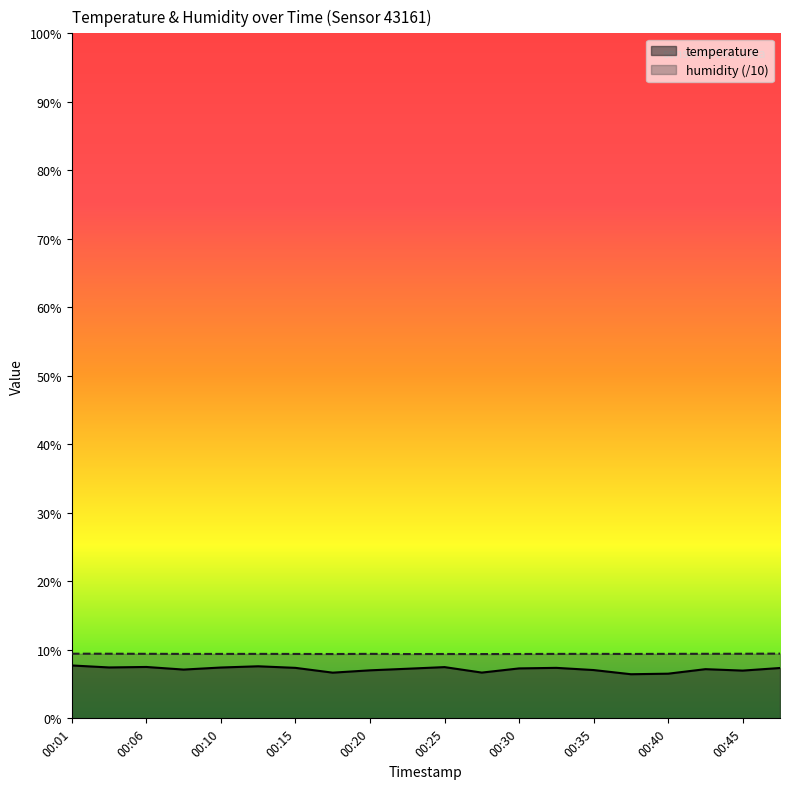

What is the minimum value shown in the chart?

6.4